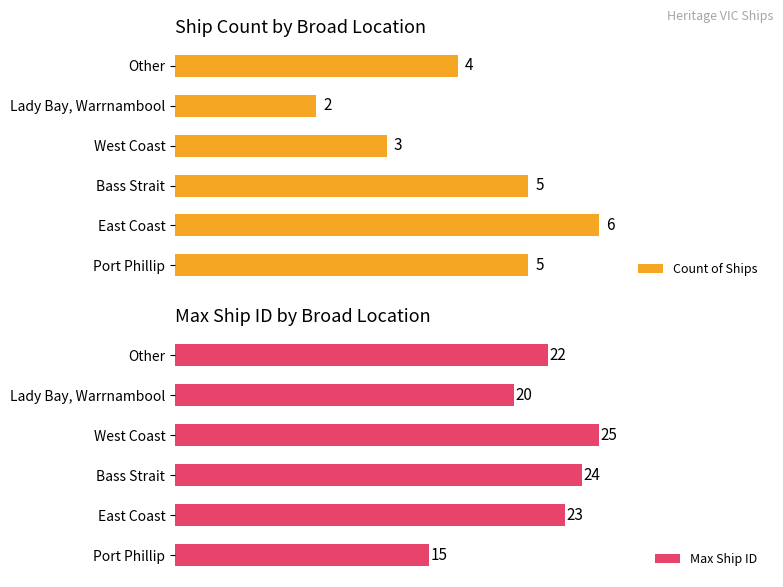

At which label is Count of Ships closest to 4?

Other